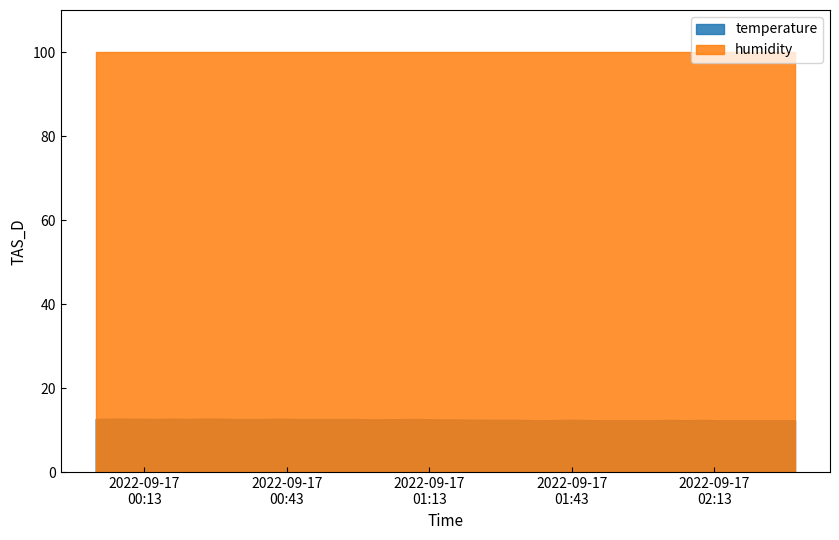

True or false: temperature and humidity cross at least once.

False